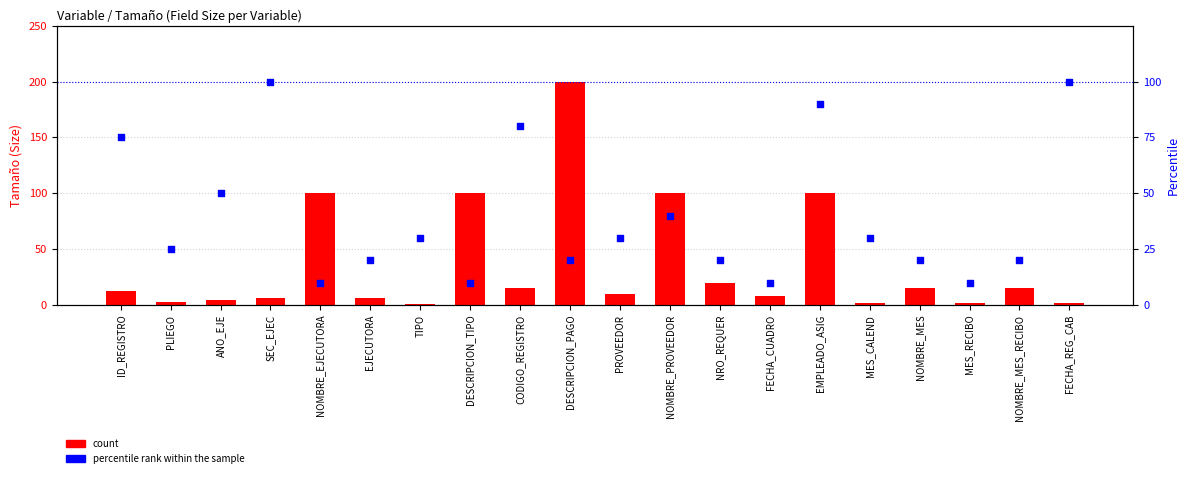

Which series reaches the minimum Y coordinate?

count